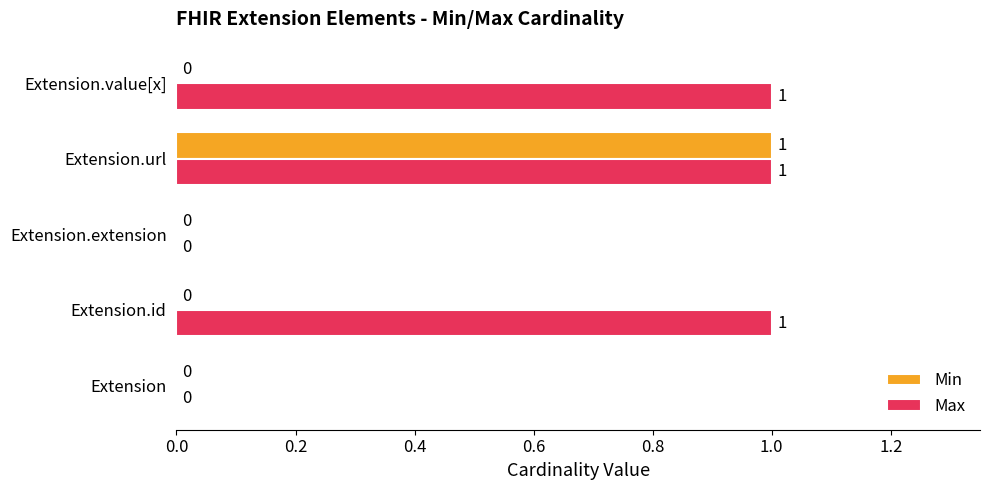

Which series changed the most between Extension and Extension.value[x]?

Max